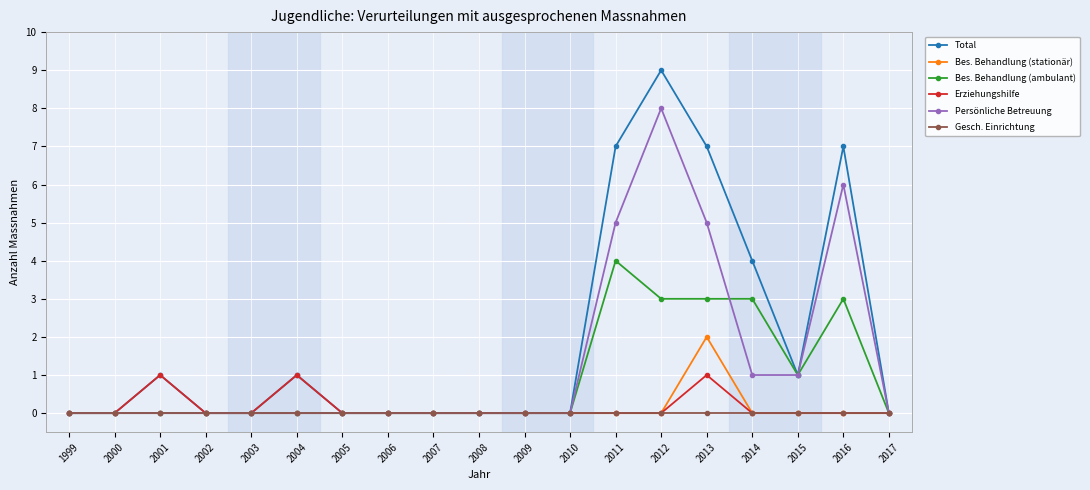

What is the sum of all Total values?

37